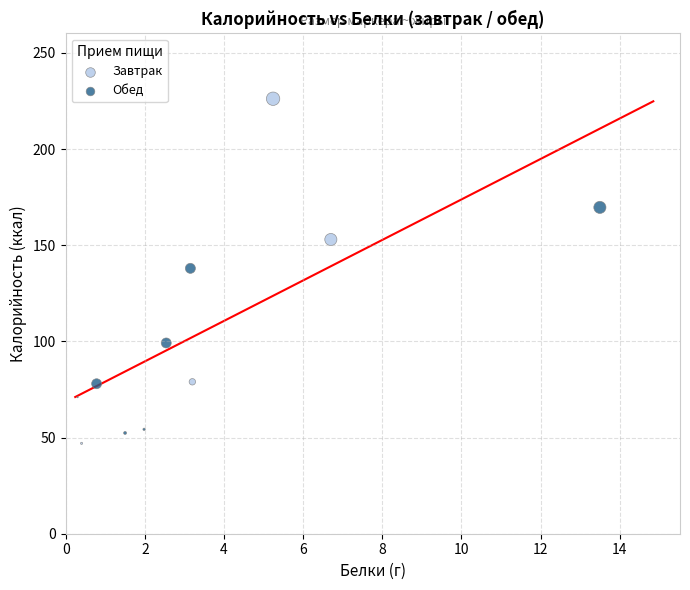

What are all the series names shown in the legend?

Завтрак, Обед